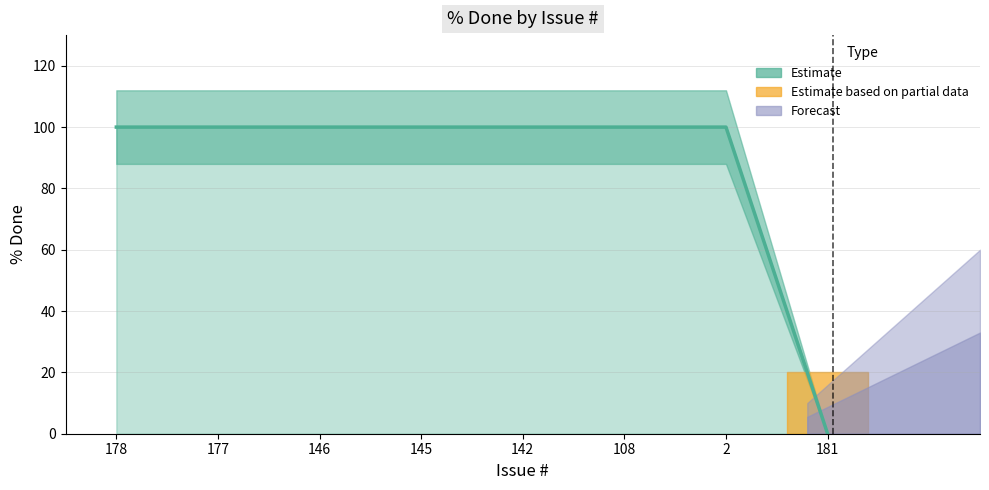

Which label corresponds to the smallest value in the chart?

181